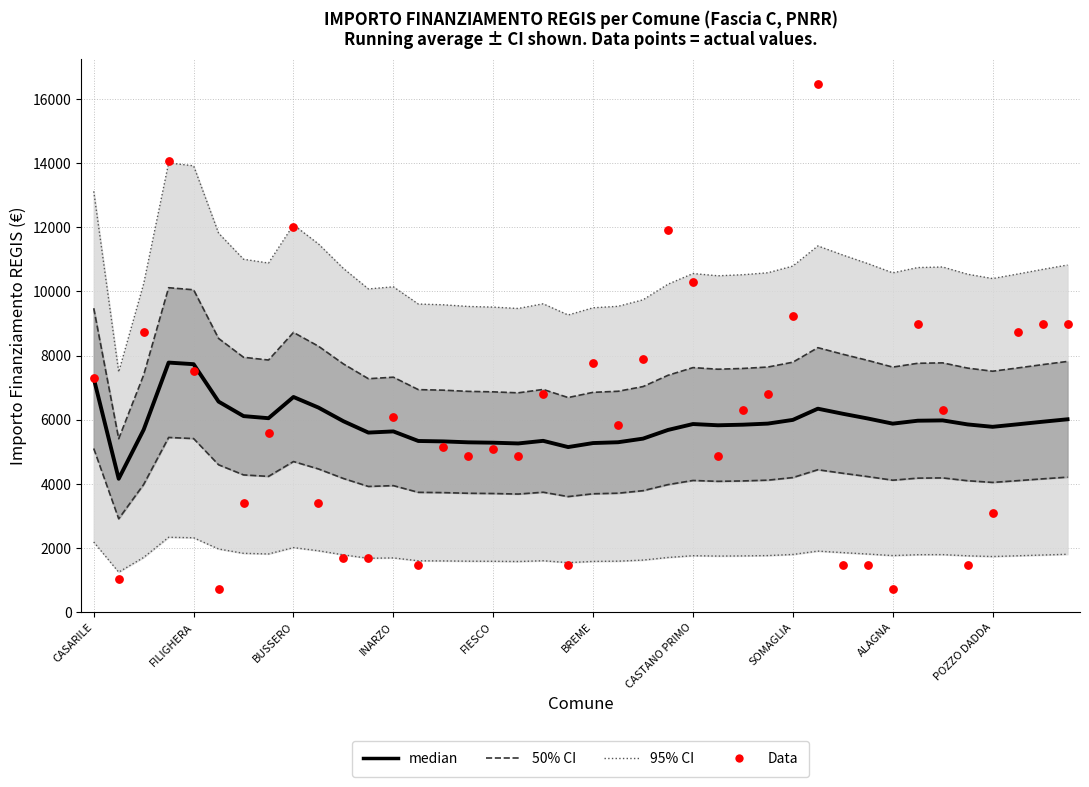

Which series contains the lowest Y value?

Data